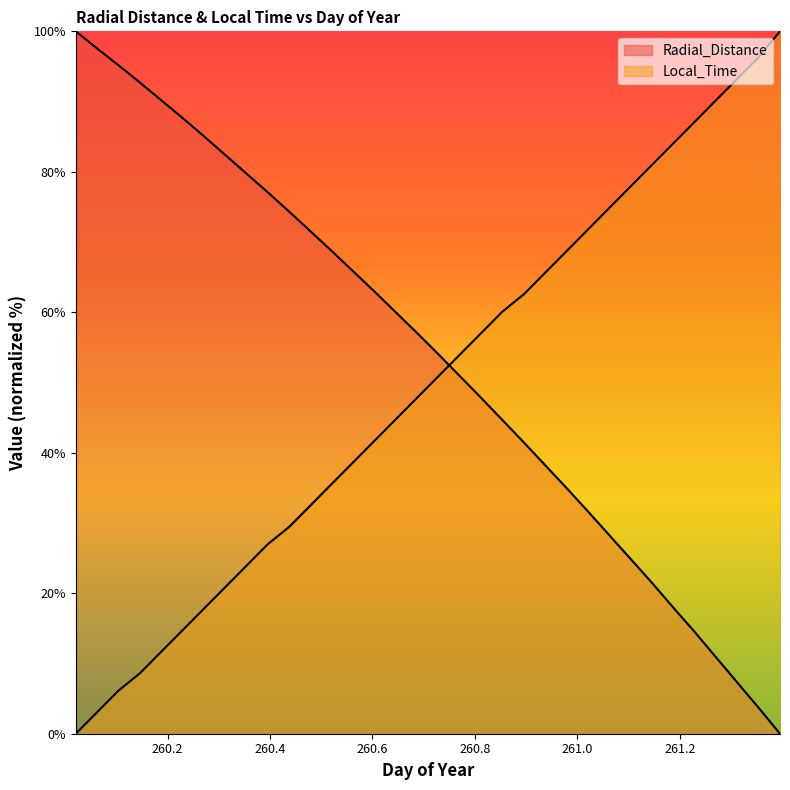

Between 260.1458 and 260.2708, which series saw the biggest shift?

Local_Time